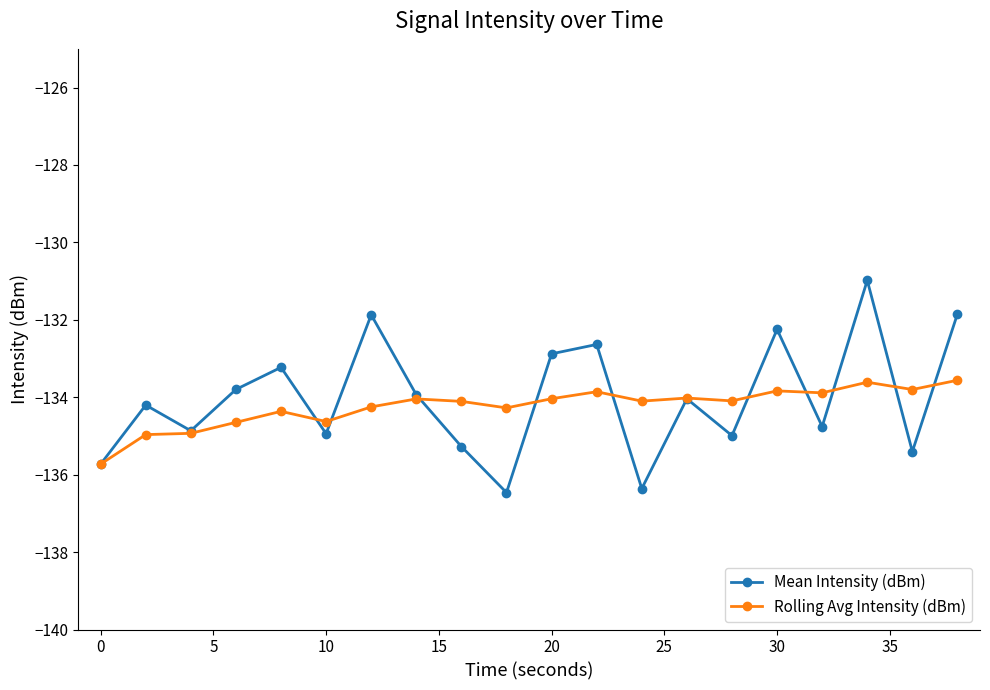

List the series in order of their overall mean, highest first.

Mean Intensity (dBm), Rolling Avg Intensity (dBm)